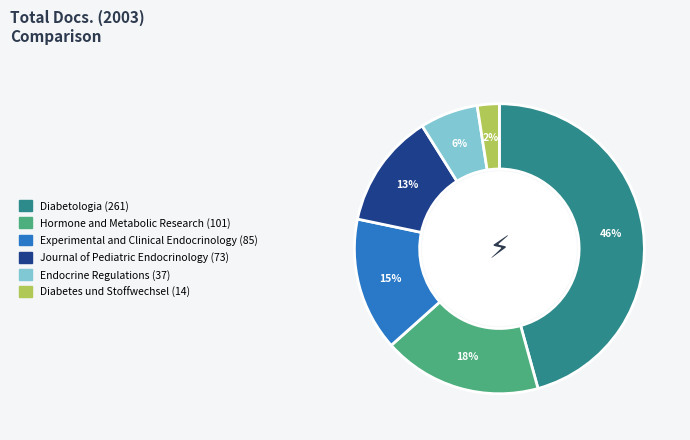

Is the sum of Diabetologia and Journal of Pediatric Endocrinology greater than half?

Yes